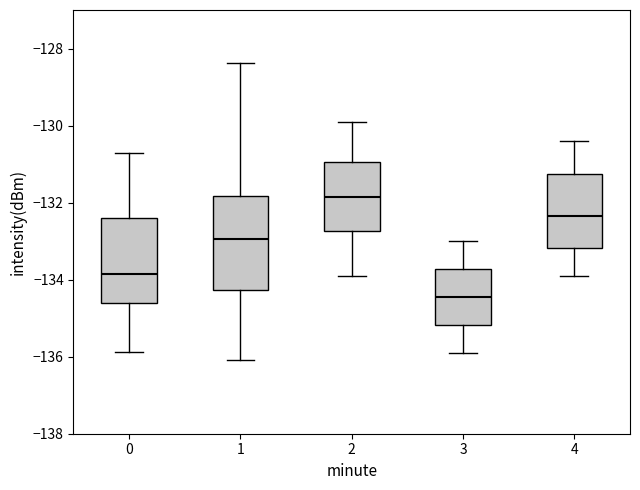

Which box has the highest median line?

2